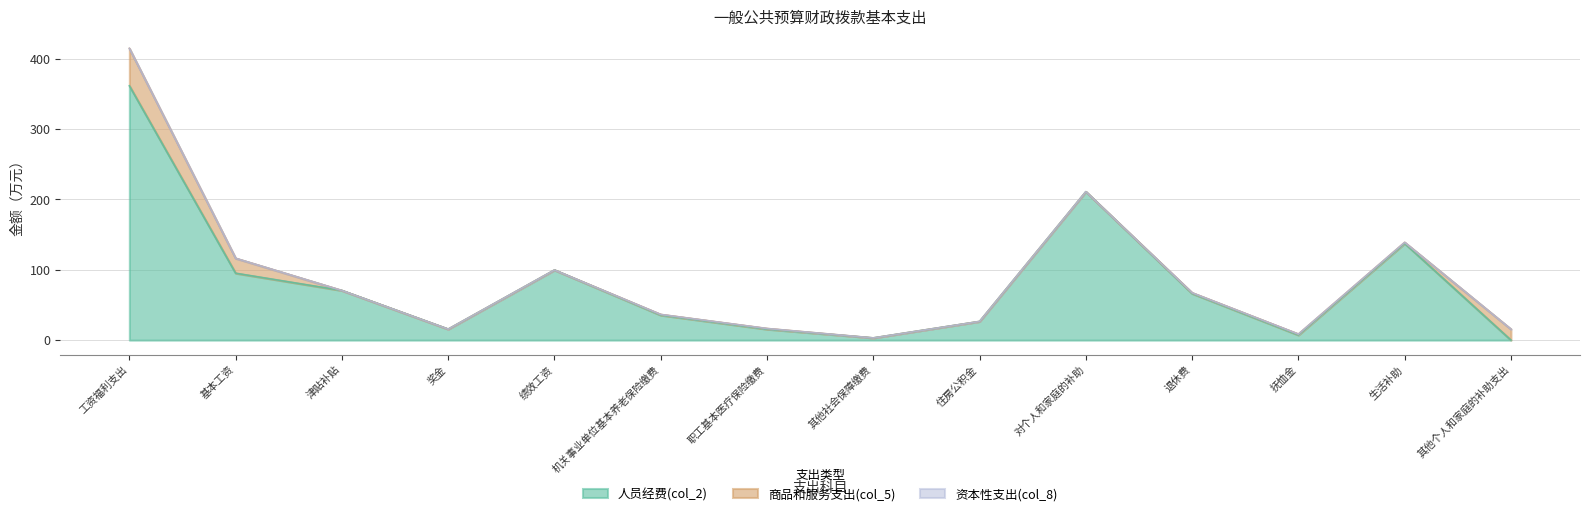

How many lines are shown in the chart?

3